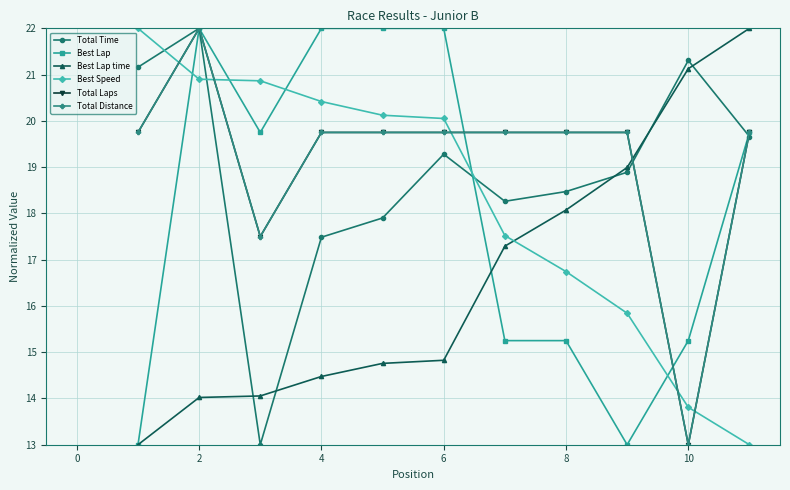

Is this an area chart (filled region under the line)?

No